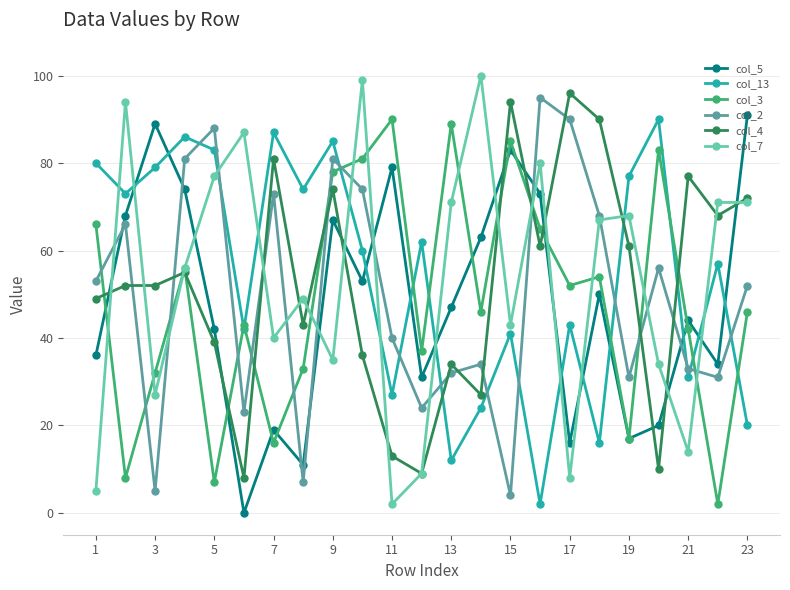

Reading left to right, what are all the values shown in this chart?

col_5: 36	68	89	74	42	0	19	11	67	53	79	31	47	63	83	73	16	50	17	20	44	34	91
col_13: 80	73	79	86	83	42	87	74	85	60	27	62	12	24	41	2	43	16	77	90	31	57	20
col_3: 66	8	32	56	7	43	16	33	78	81	90	37	89	46	85	65	52	54	17	83	42	2	46
col_2: 53	66	5	81	88	23	73	7	81	74	40	24	32	34	4	95	90	68	31	56	33	31	52
col_4: 49	52	52	55	39	8	81	43	74	36	13	9	34	27	94	61	96	90	61	10	77	68	72
col_7: 5	94	27	56	77	87	40	49	35	99	2	9	71	100	43	80	8	67	68	34	14	71	71